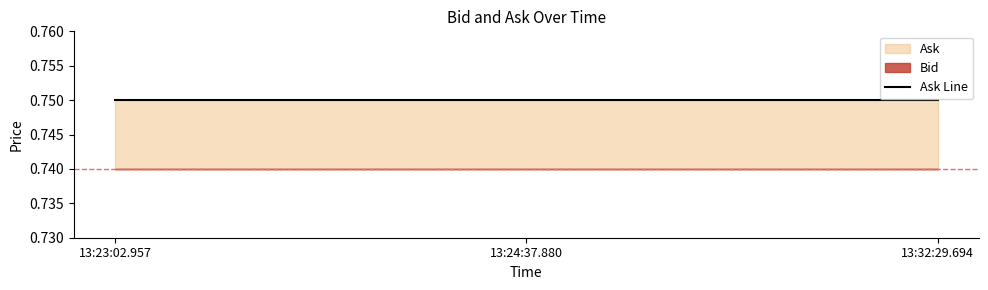

Which series has the widest spread of values?

Bid